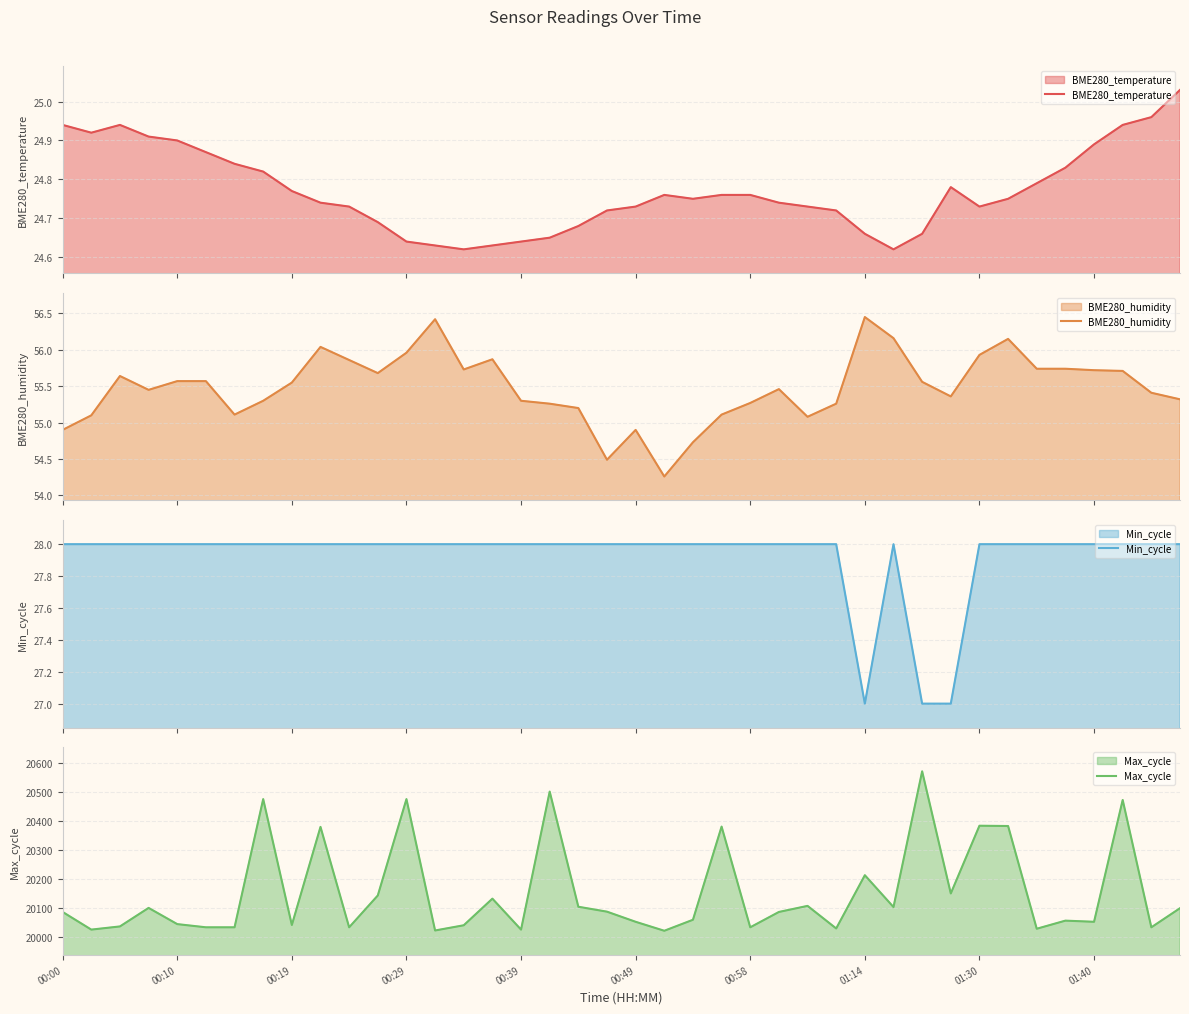

The Max_cycle series shows 30221 at 00:29. True or false?

False